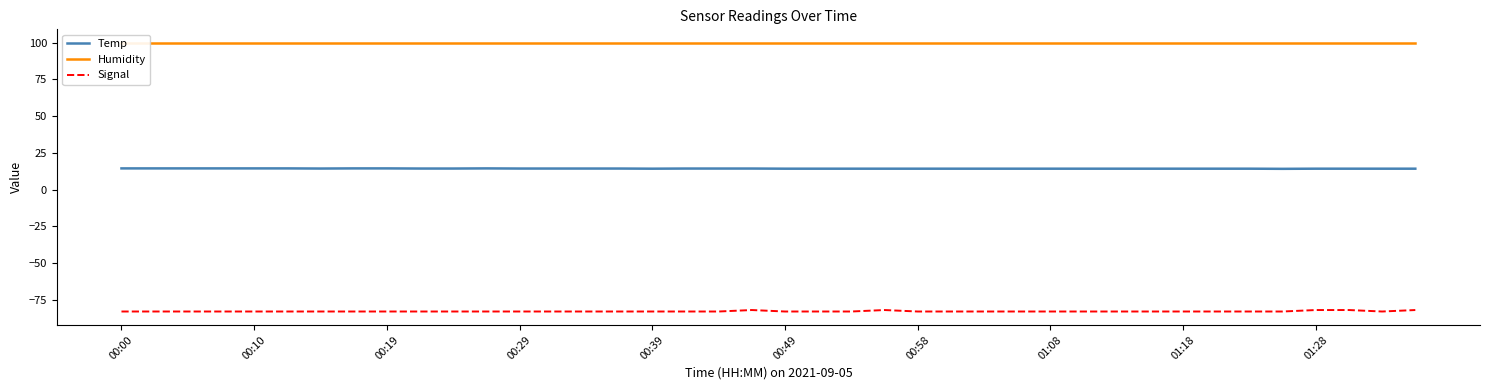

True or false: Signal and Temp intersect in this chart.

False